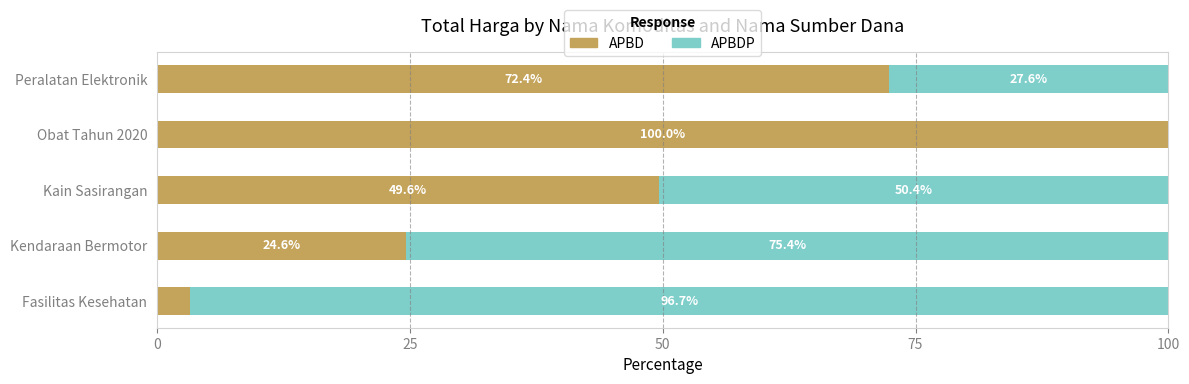

Count the number of data series in this chart.

2